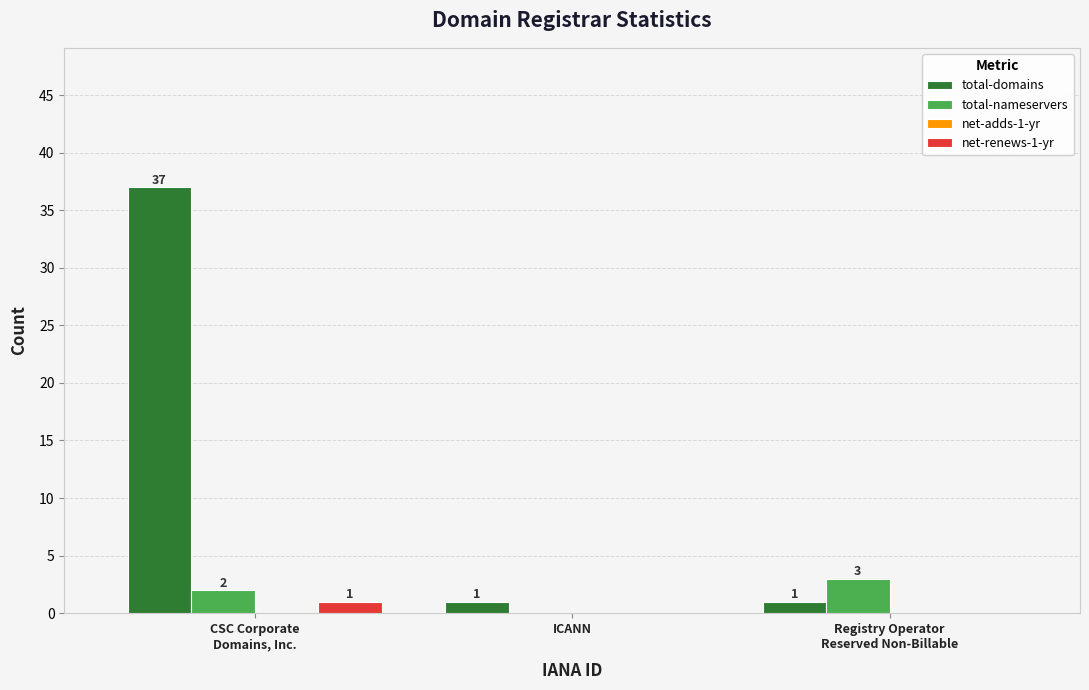

What is the maximum value shown in the chart?

37